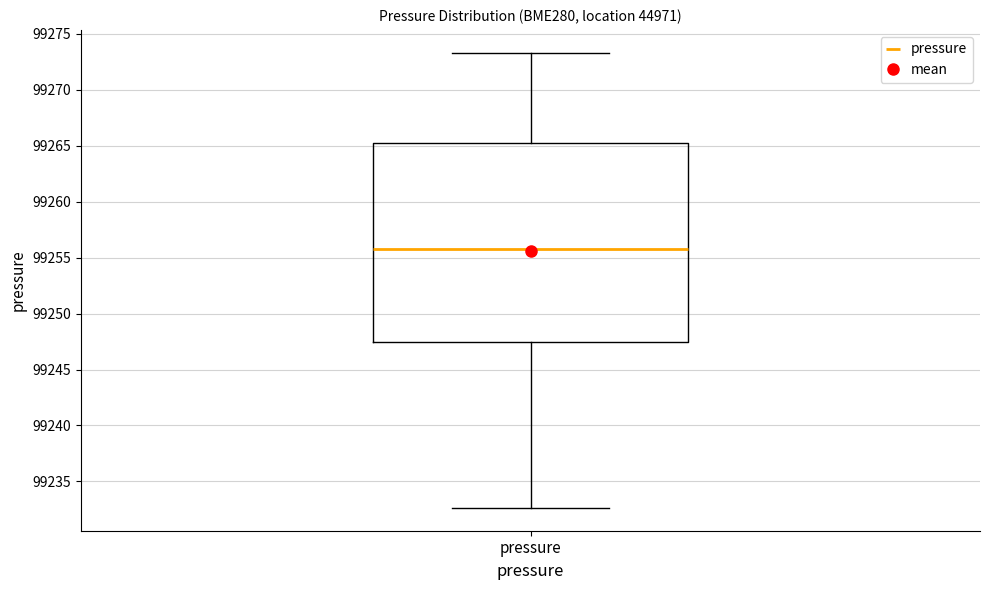

Read this box plot against the y-axis: the position of the median line, the range covered by the box, and the ends of both whiskers. The values are not printed on the chart, so give them approximately, as read against the axis.

median 99256.0, box 99247.5 to 99265.0, whiskers 99232.5 to 99273.5